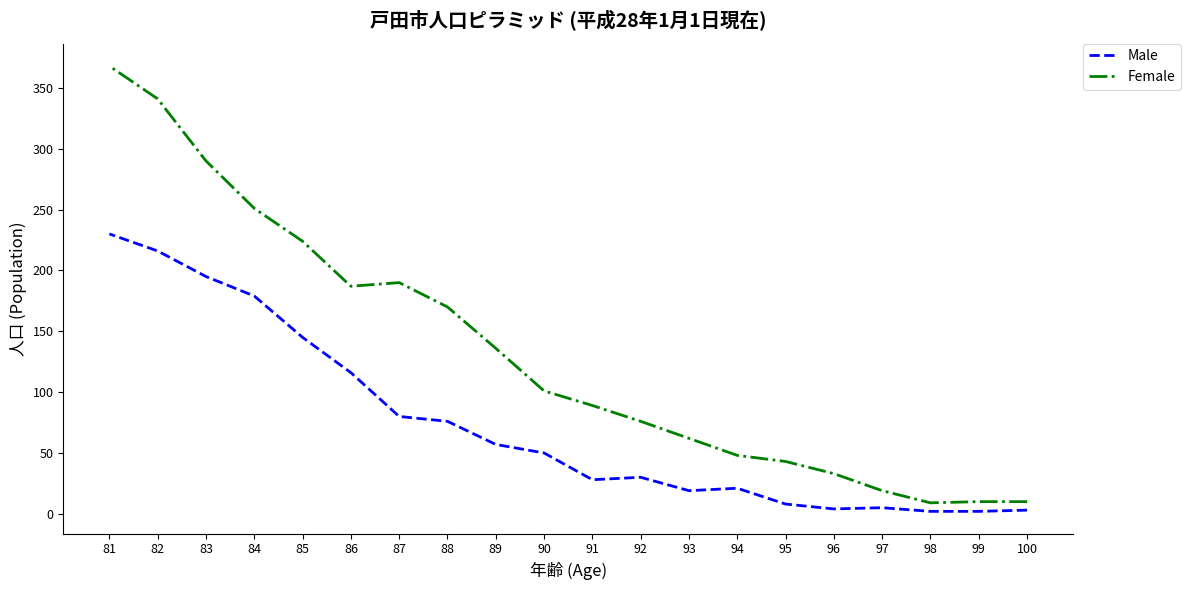

Reading right to left, what are all the values shown in this chart?

Male: 81=230	82=216	83=195	84=179	85=145	86=116	87=80	88=76	89=57	90=50	91=28	92=30	93=19	94=21	95=8	96=4	97=5	98=2	99=2	100=3
Female: 81=368	82=341	83=290	84=251	85=224	86=187	87=190	88=170	89=136	90=101	91=89	92=76	93=62	94=48	95=43	96=33	97=19	98=9	99=10	100=10